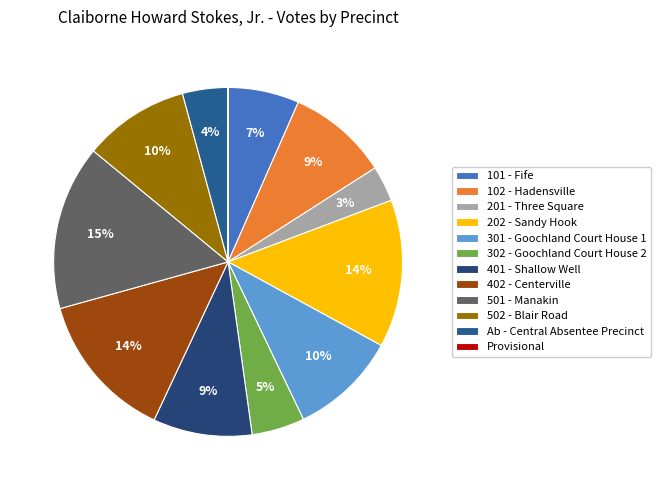

Which category has the biggest portion of the pie?

501 - Manakin